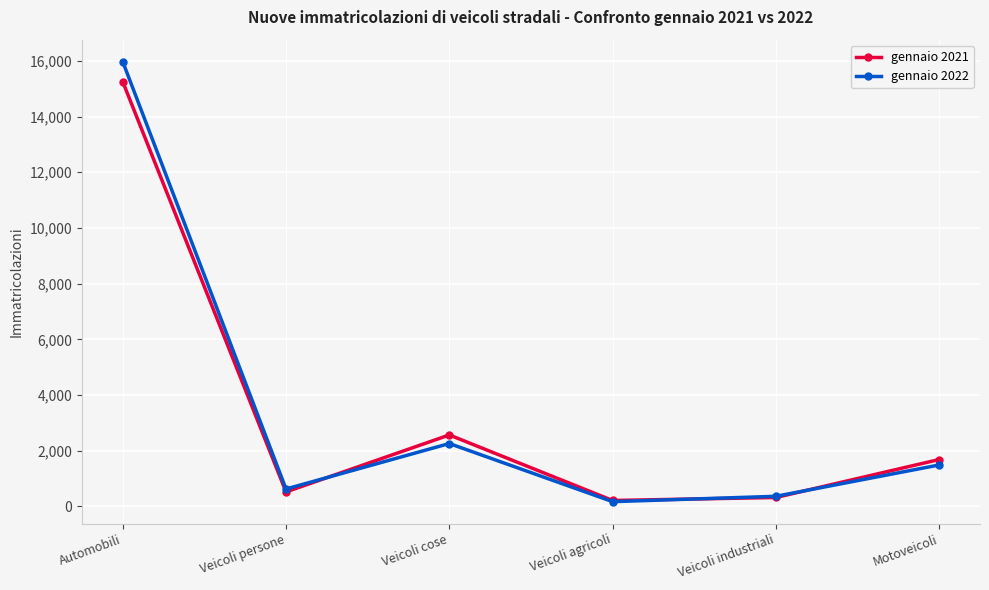

Between Veicoli cose and Veicoli agricoli, which series saw the biggest shift?

gennaio 2021